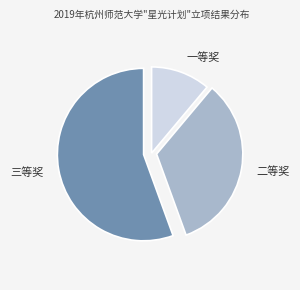

Do 一等奖 and 二等奖 together represent more than half of the pie?

No